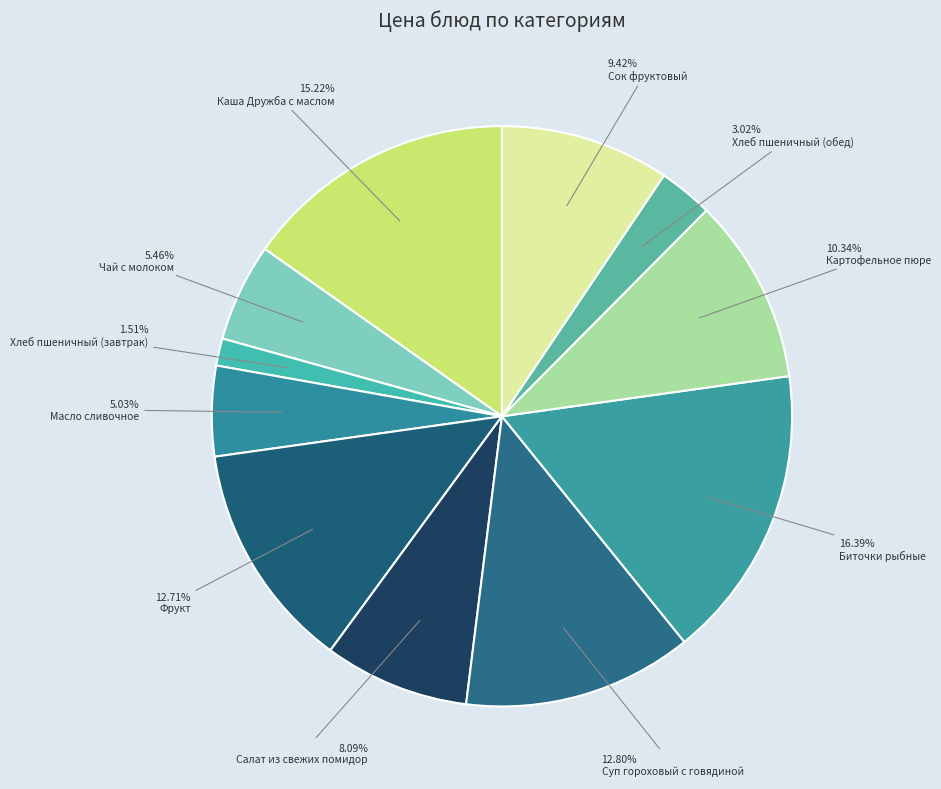

Which slice is the smallest?

Хлеб пшеничный (завтрак)